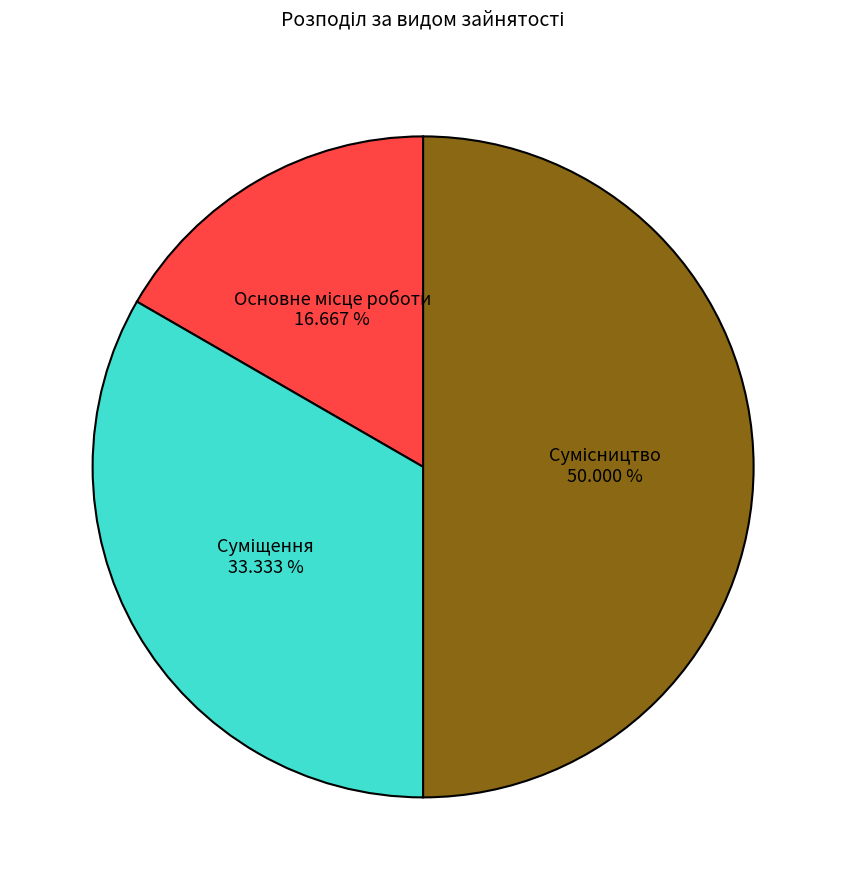

How many segments does this pie chart have?

3